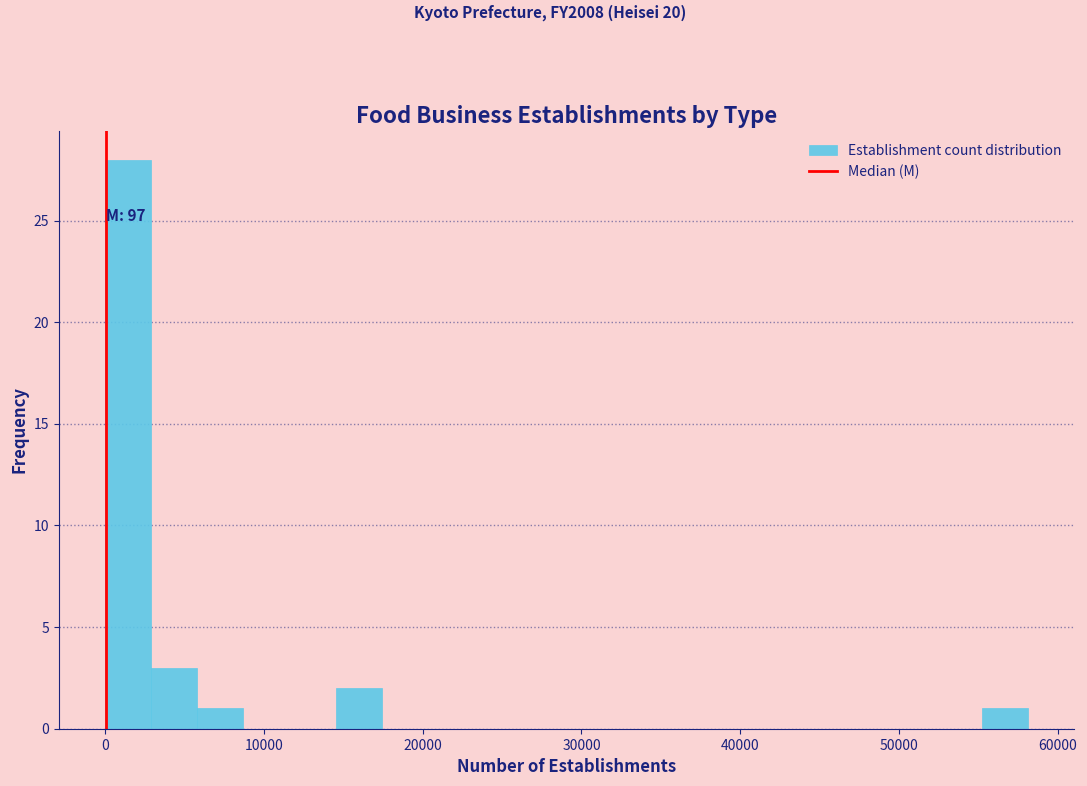

Read against the x-axis, roughly where is the centre of the tallest bar?

1000